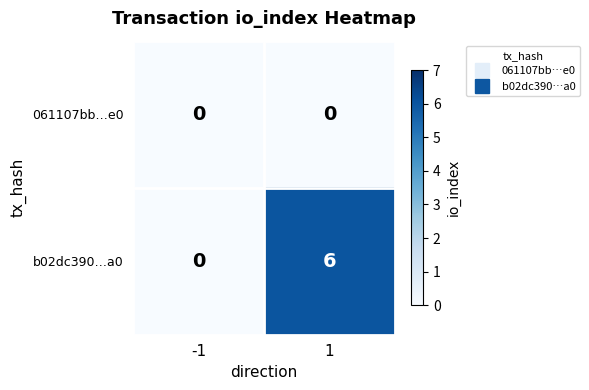

The 061107bb…e0 series shows 0 at 1. True or false?

True